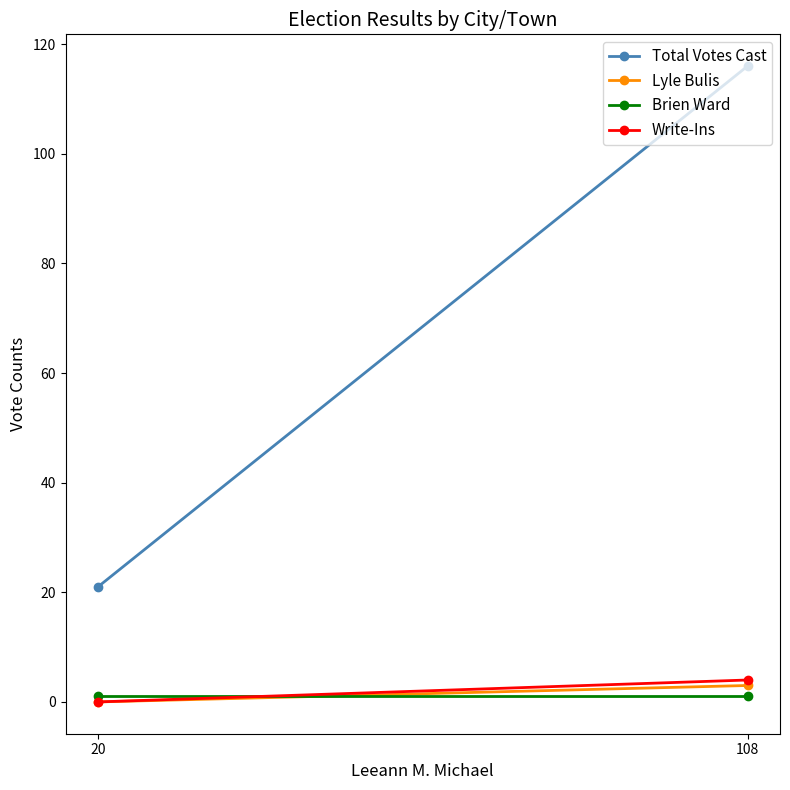

Reading left to right, transcribe all the data shown in this chart.

Total Votes Cast: 116	21
Lyle Bulis: 3	0
Brien Ward: 1	1
Write-Ins: 4	0